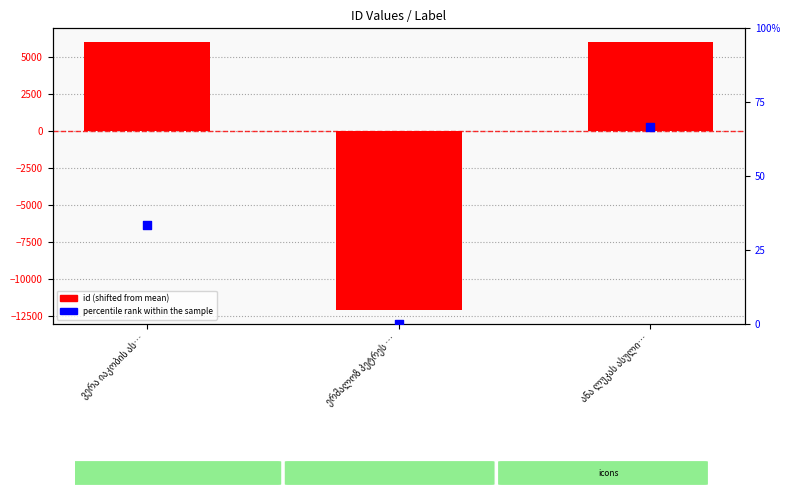

At which category is the sum across all series the highest?

ანა ლუკას ასული…